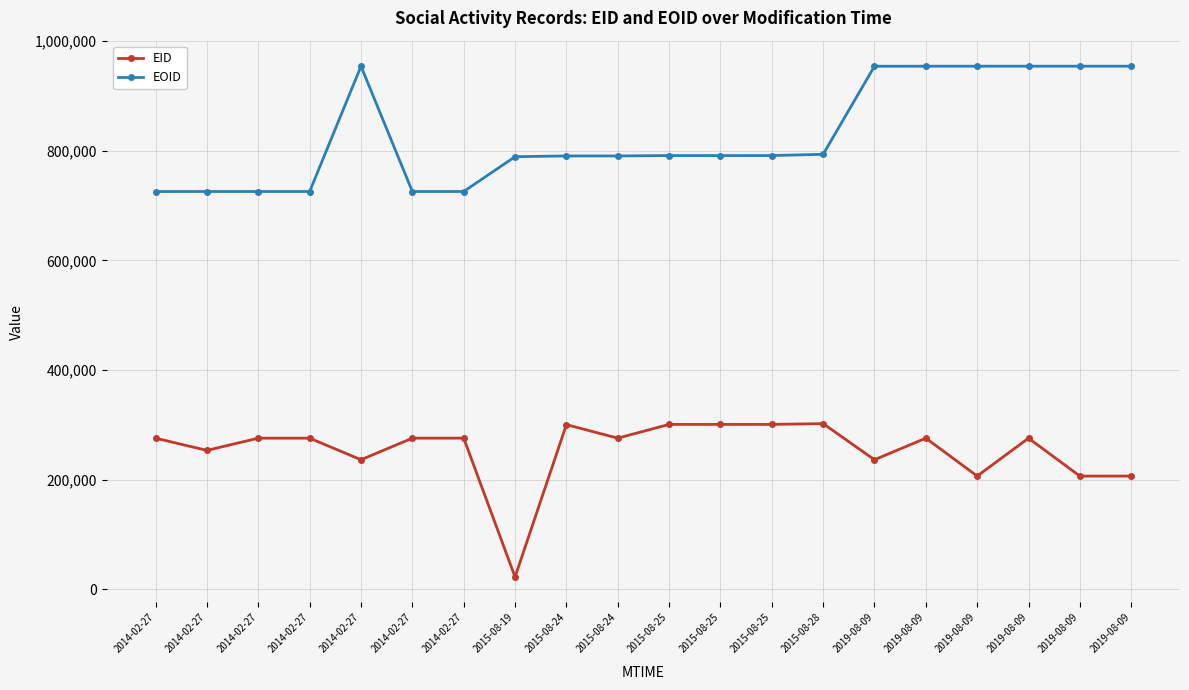

True or false: EOID has a value of 954151 at 2019-08-09.

True